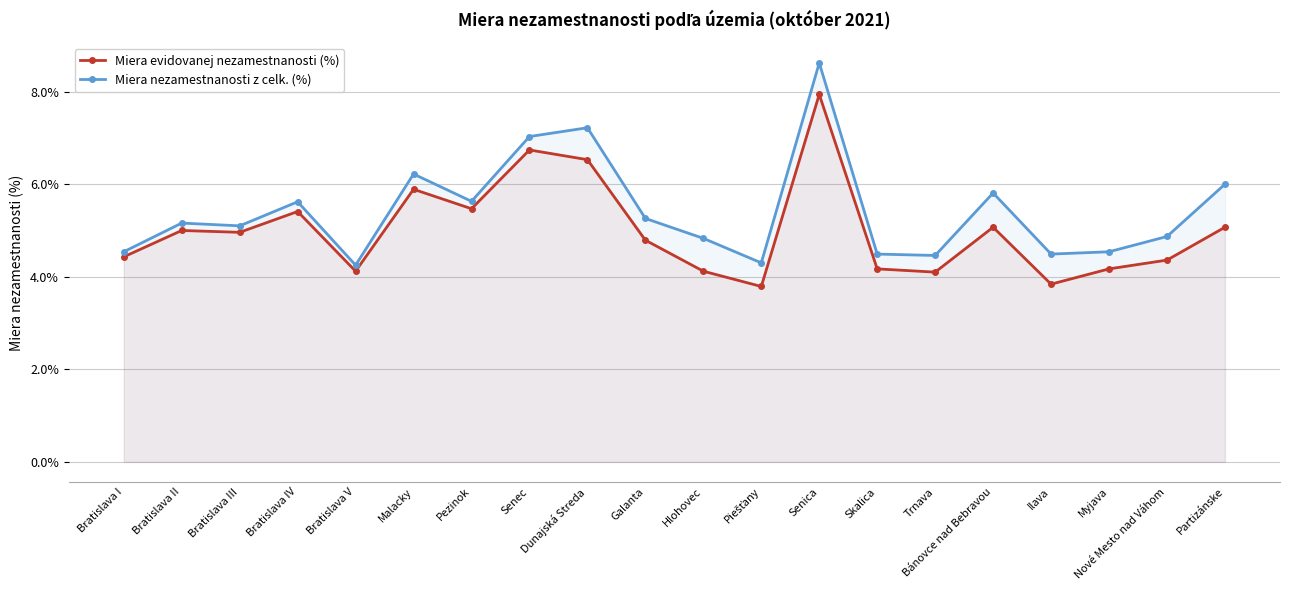

What are all the series names shown in the legend?

Miera evidovanej nezamestnanosti (%), Miera nezamestnanosti z celk. (%)